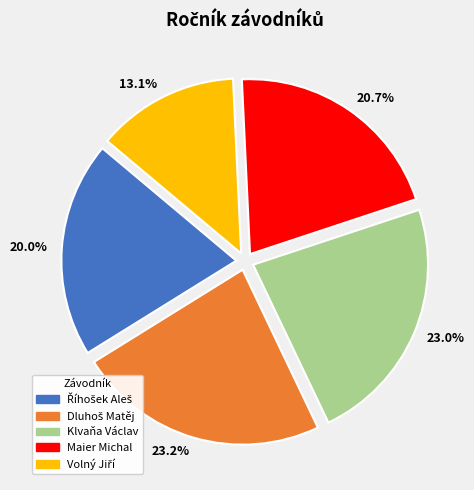

Does any single category account for the majority?

No